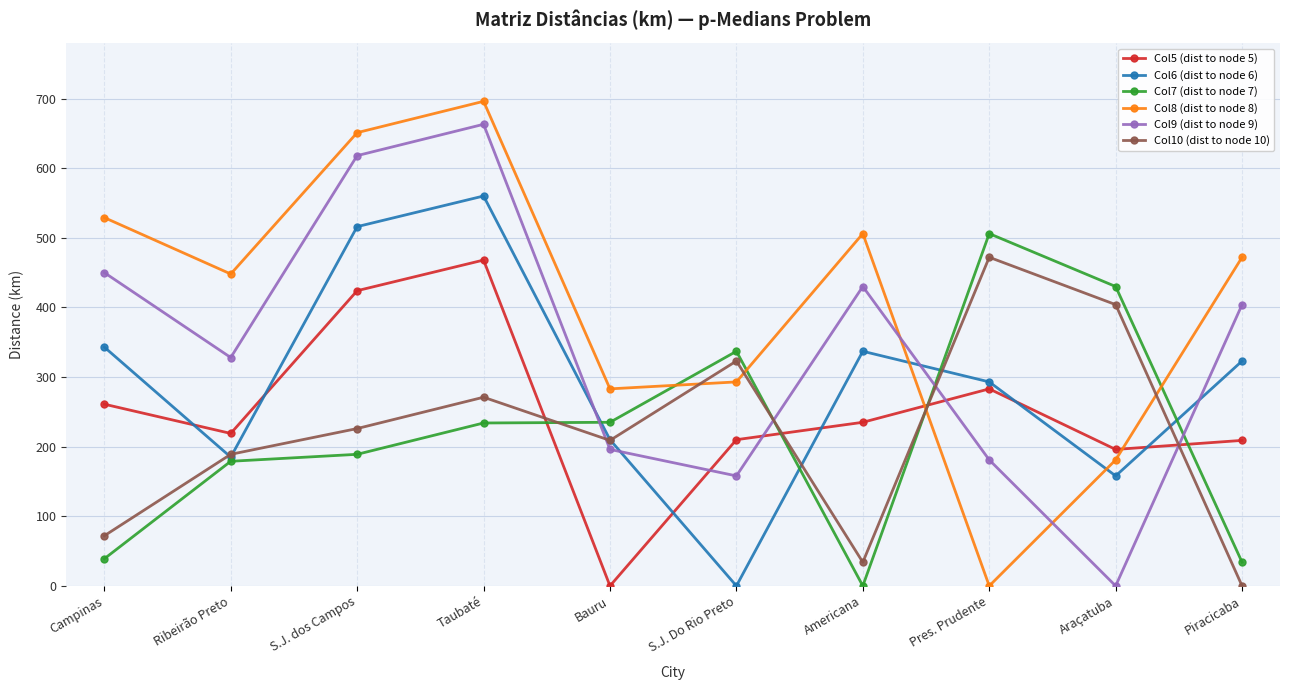

Where do Col5 (dist to node 5) and Col7 (dist to node 7) first cross each other?

Taubaté and Bauru